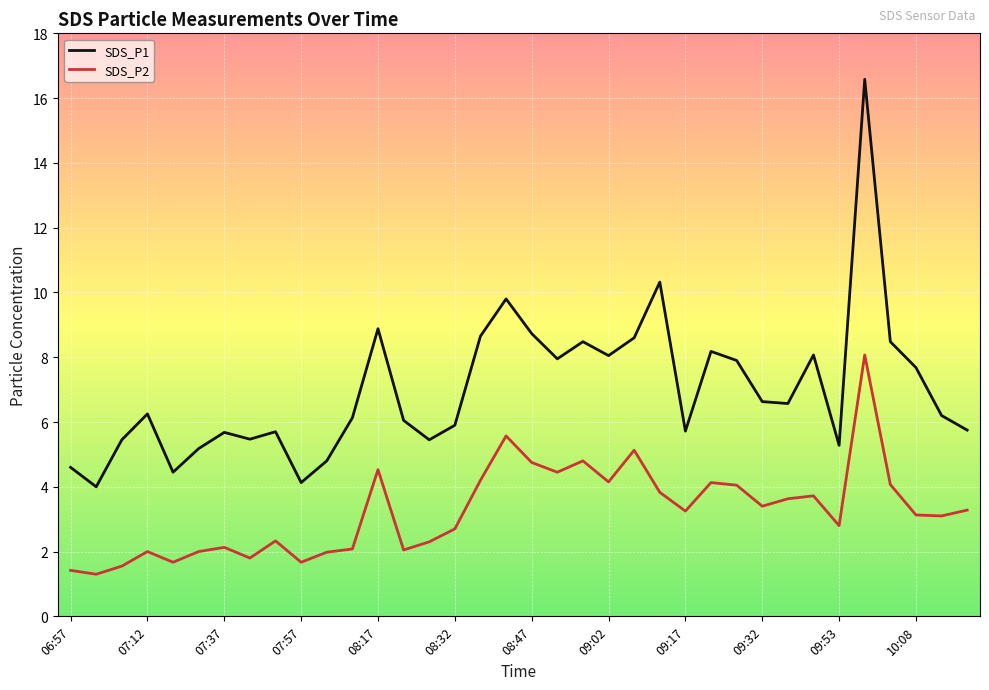

What is the minimum value shown in the chart?

1.3